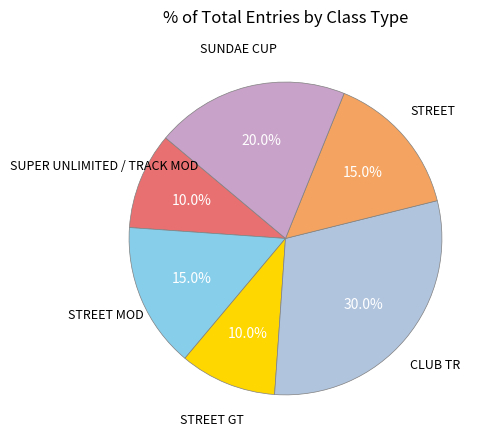

Is there any slice that represents more than half of the pie?

No